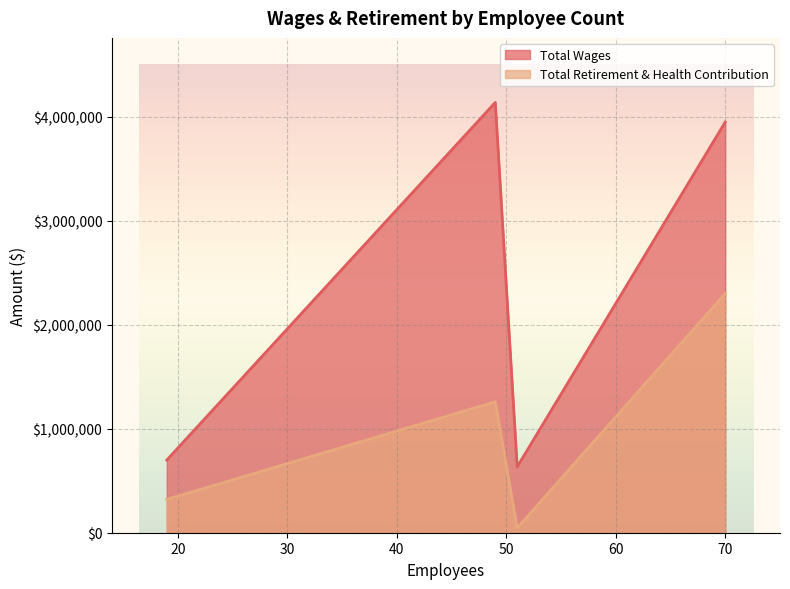

What is the difference between the second highest and minimum values in the Total Wages series?

3313551